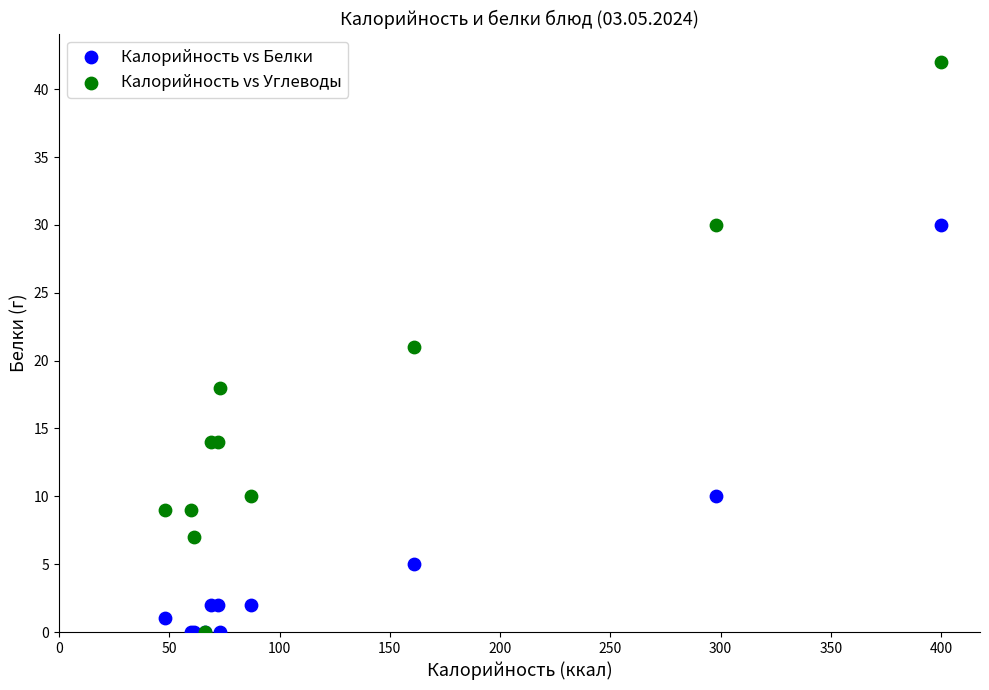

What are all the series names shown in the legend?

Калорийность vs Белки, Калорийность vs Углеводы